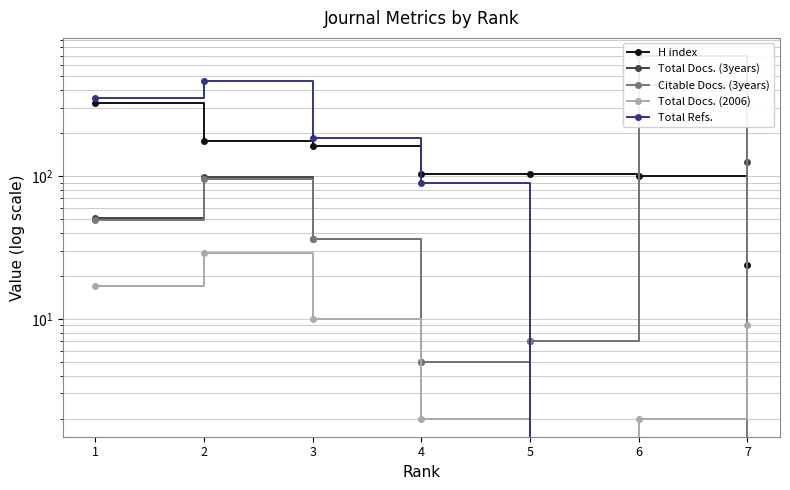

At which category is the sum across all series the highest?

6